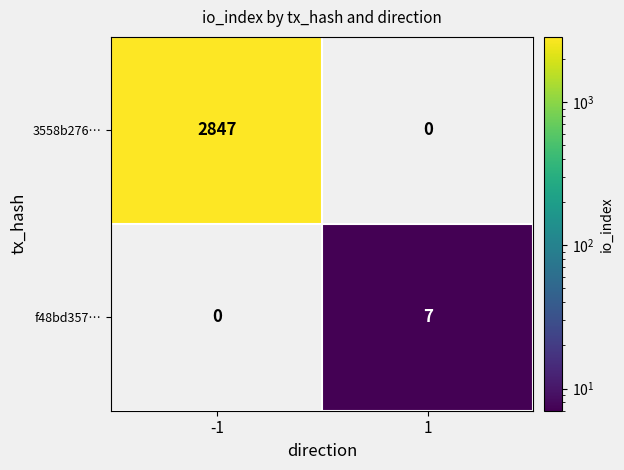

List the series in order of their overall mean, lowest first.

f48bd357…, 3558b276…